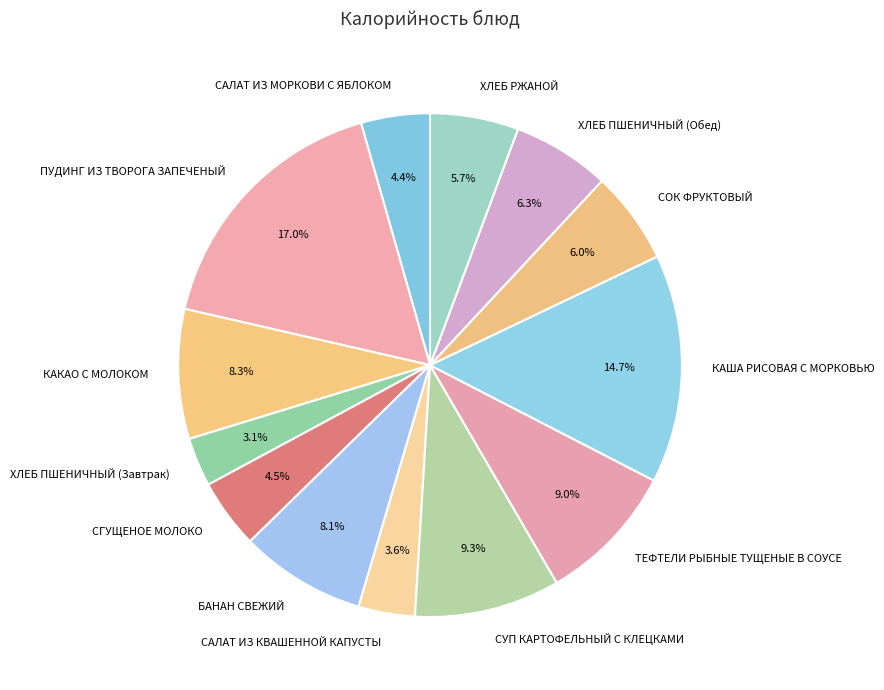

The КАКАО С МОЛОКОМ slice represents 8% of the pie. True or false?

True